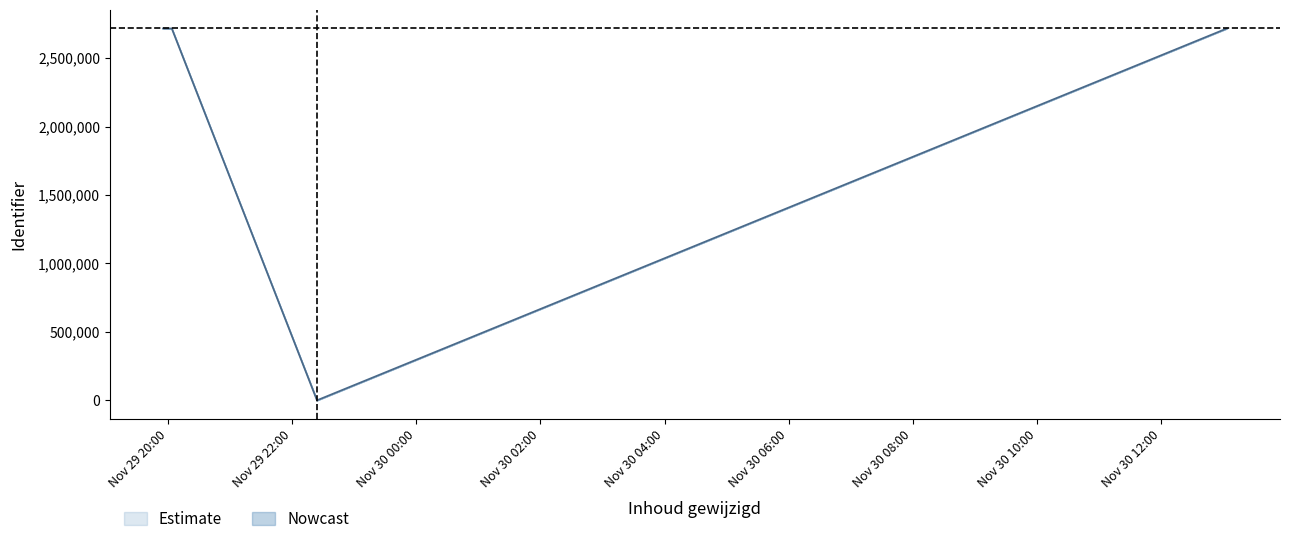

What position from the left is 2016-11-29 22:24:02?

2